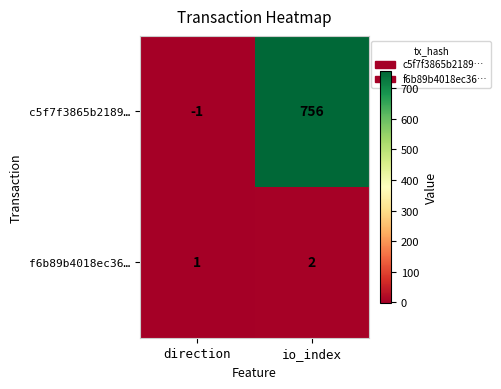

Reading left to right, what are all the values shown in this chart?

c5f7f3865b2189…: direction=-1	io_index=756
f6b89b4018ec36…: direction=1	io_index=2